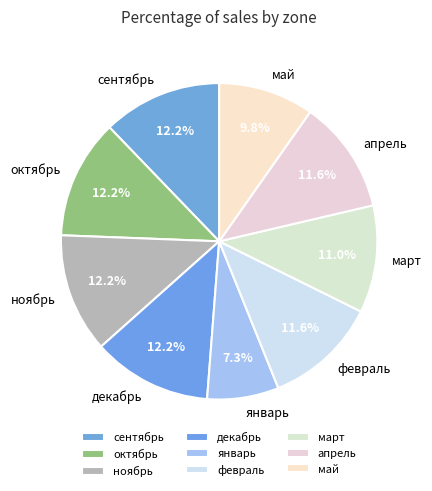

What is the smallest slice in the pie chart?

январь